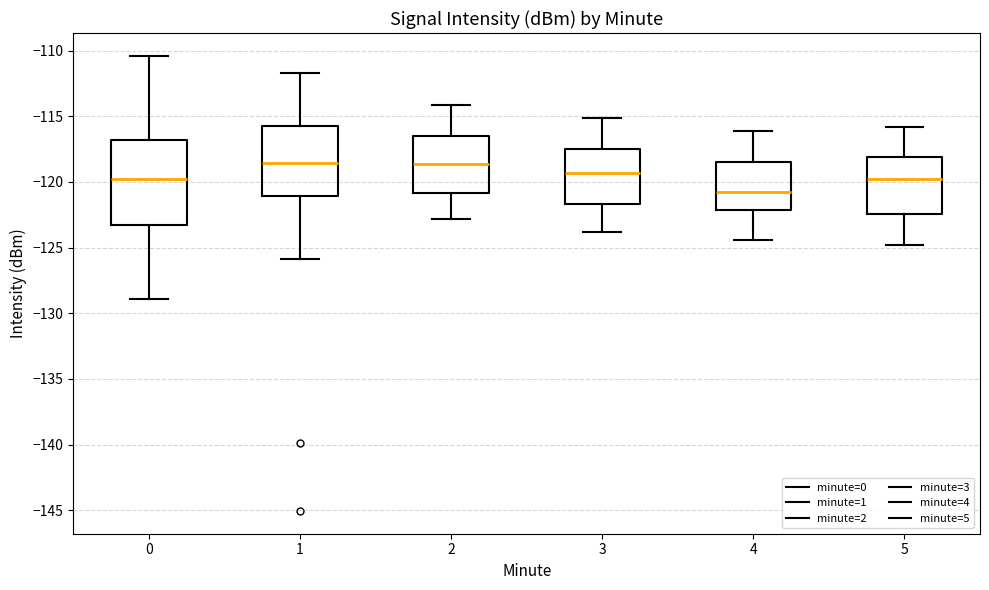

Where does the lower whisker of the box at x = 2 end on the y-axis? The values are not printed on the chart, so give them approximately, as read against the axis.

-123.0